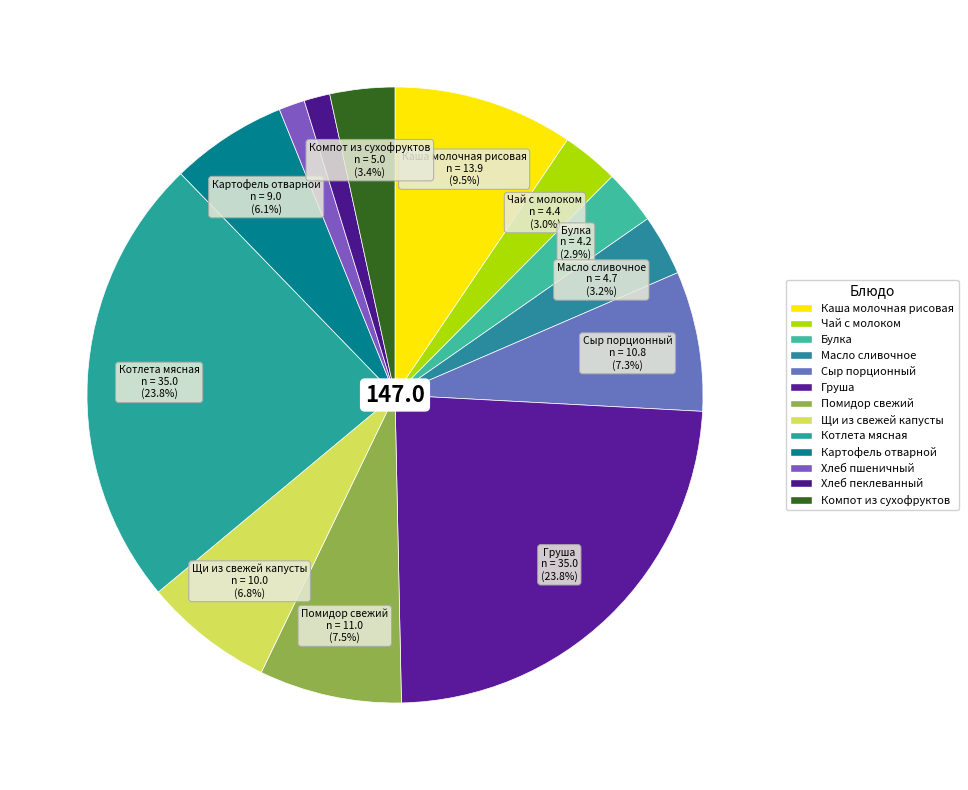

What percentage is the Чай с молоком slice, to the nearest percent?

3%